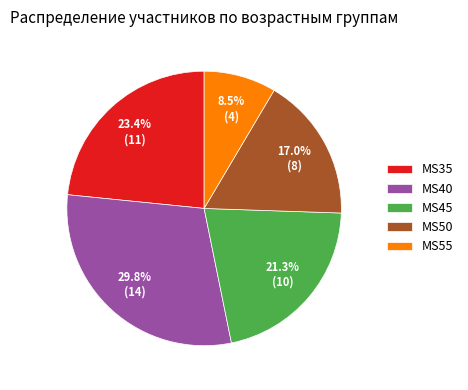

What is the ratio of the value at MS40 to the value at MS55?

3.5